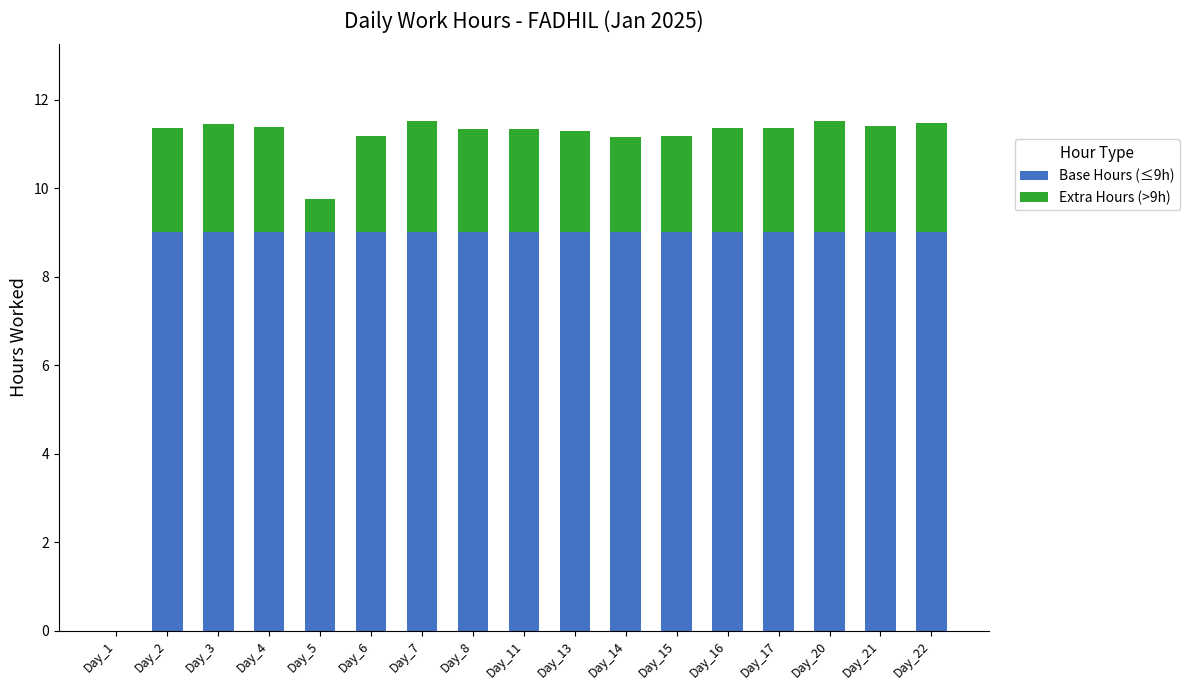

Is it true that Base Hours (≤9h) equals 9.0 at Day_3?

True